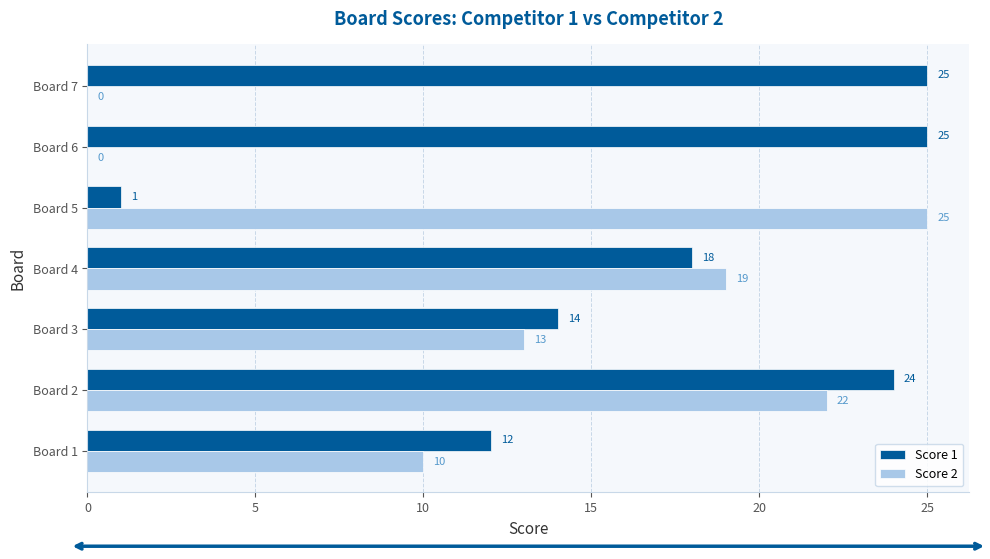

Which series has the largest total across all categories?

Score 1